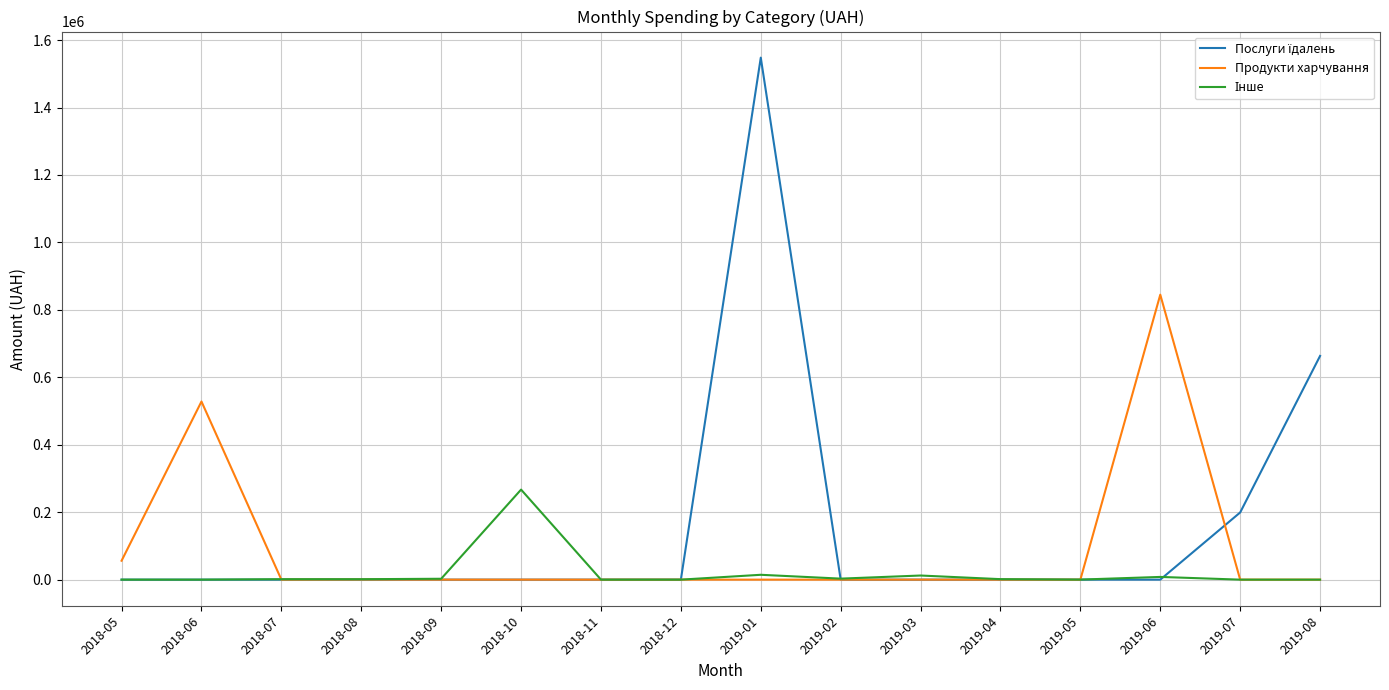

What is the spread (max minus min) of values at 2018-05?

56100.0